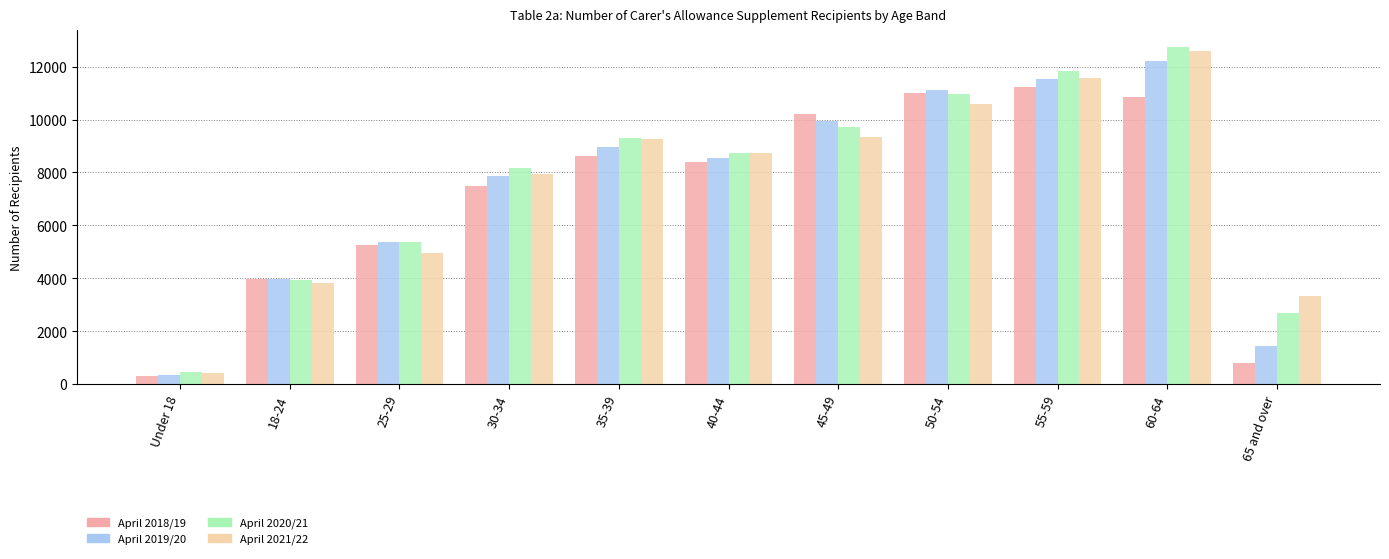

Which series has the largest range (max minus min)?

April 2020/21